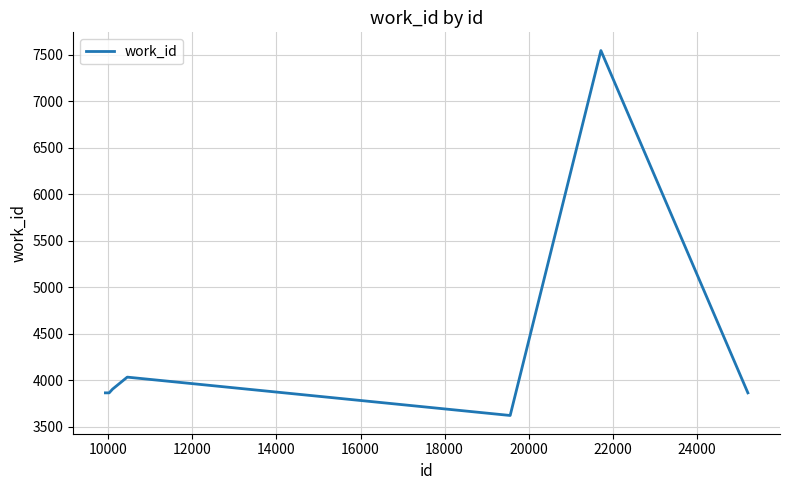

What is the maximum value shown in the chart?

7543